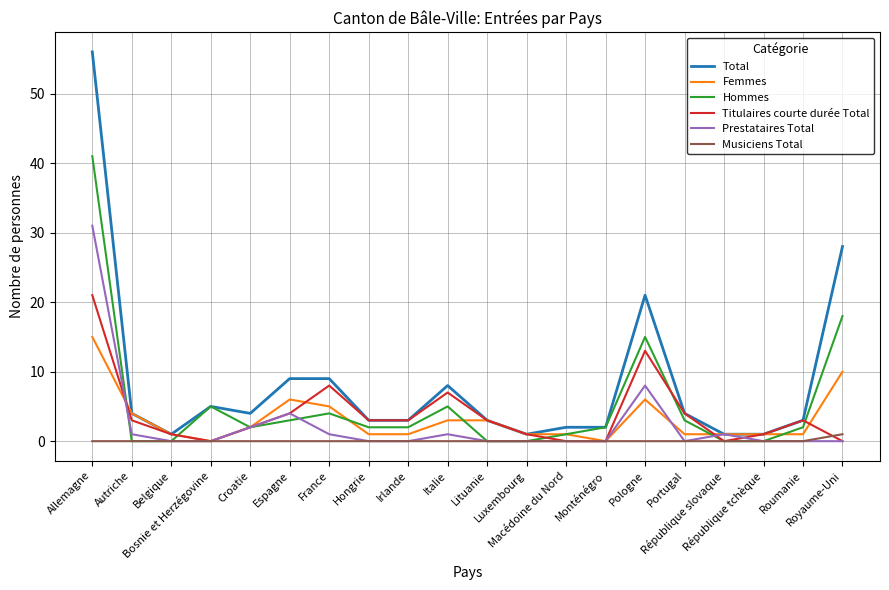

At which category is the sum across all series the highest?

Allemagne